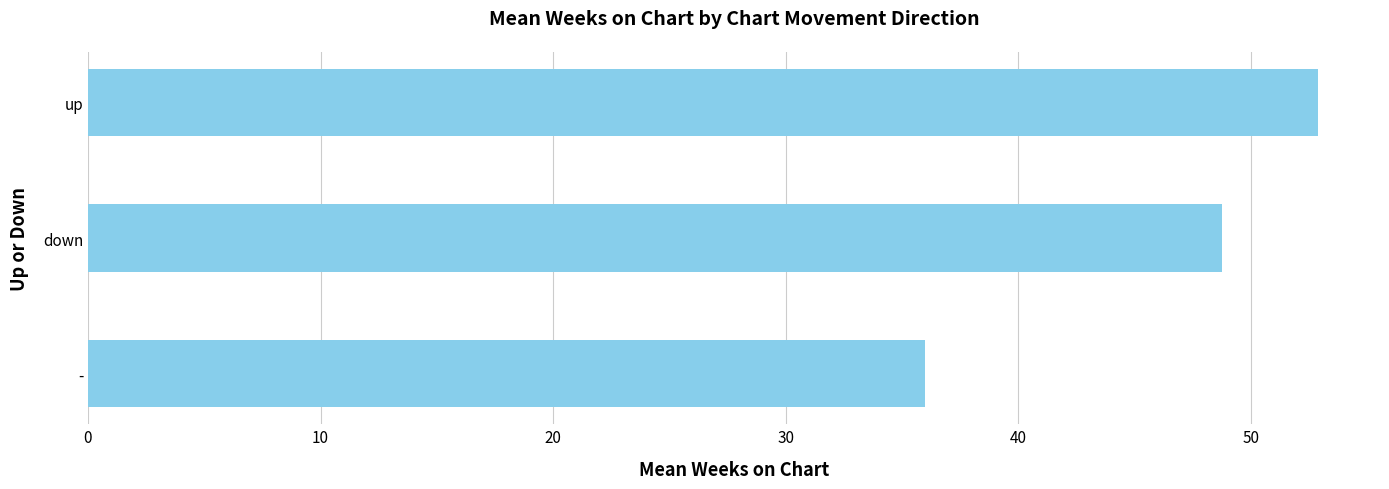

What is the average value?

45.9